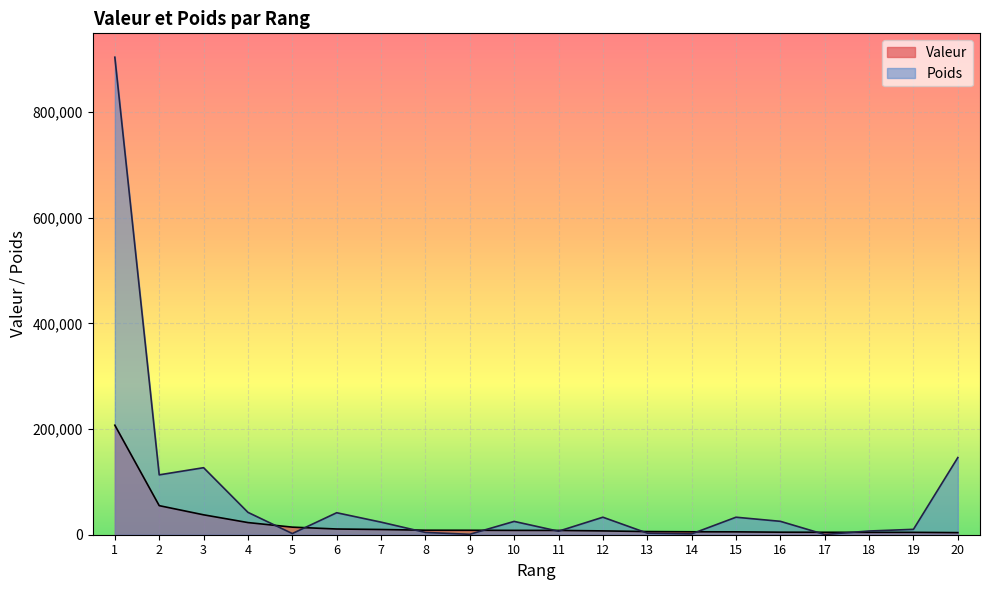

What is the difference between the second highest and minimum values in the Valeur series?

51083.0